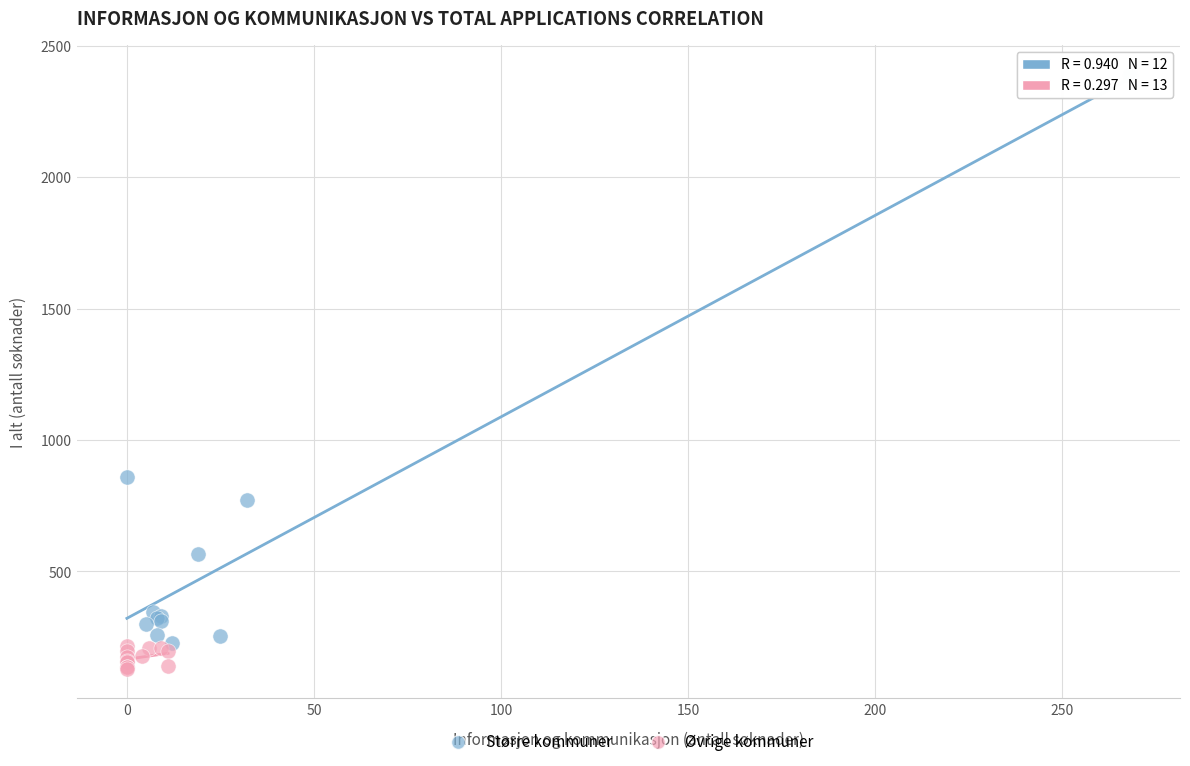

Which series contains the highest Y value?

Større kommuner